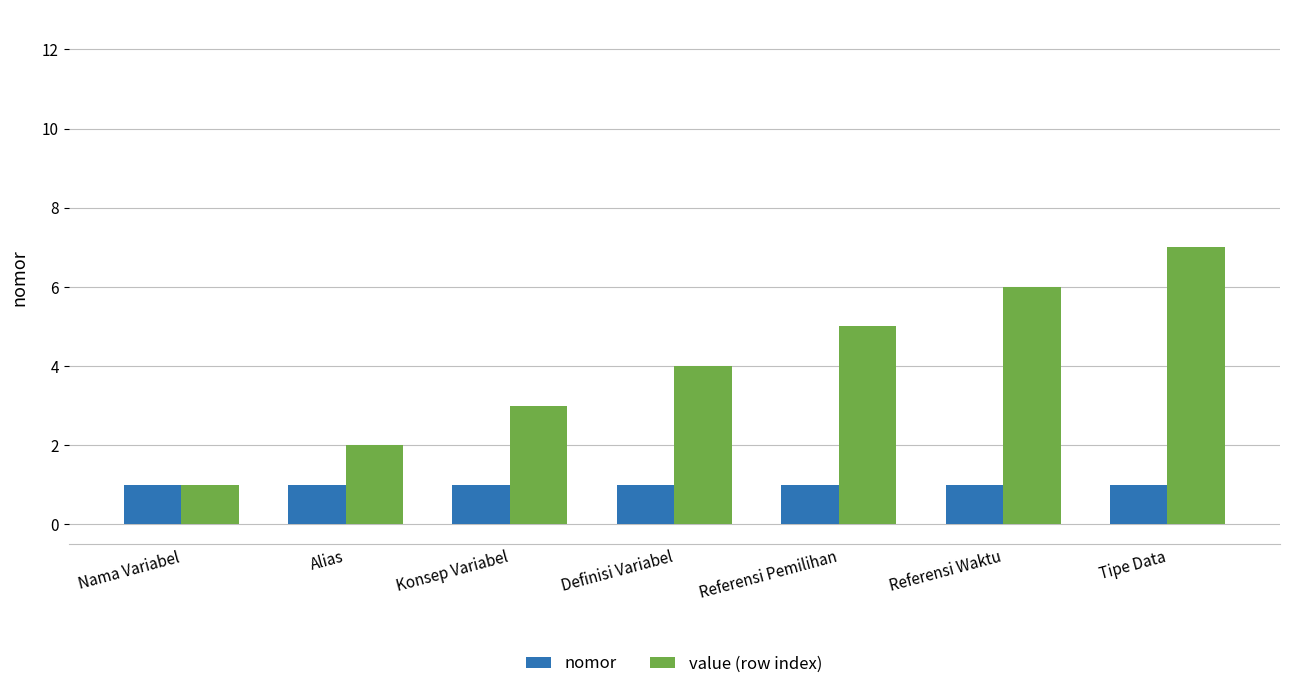

Rank the categories by value (row index) value from lowest to highest.

Nama Variabel, Alias, Konsep Variabel, Definisi Variabel, Referensi Pemilihan, Referensi Waktu, Tipe Data